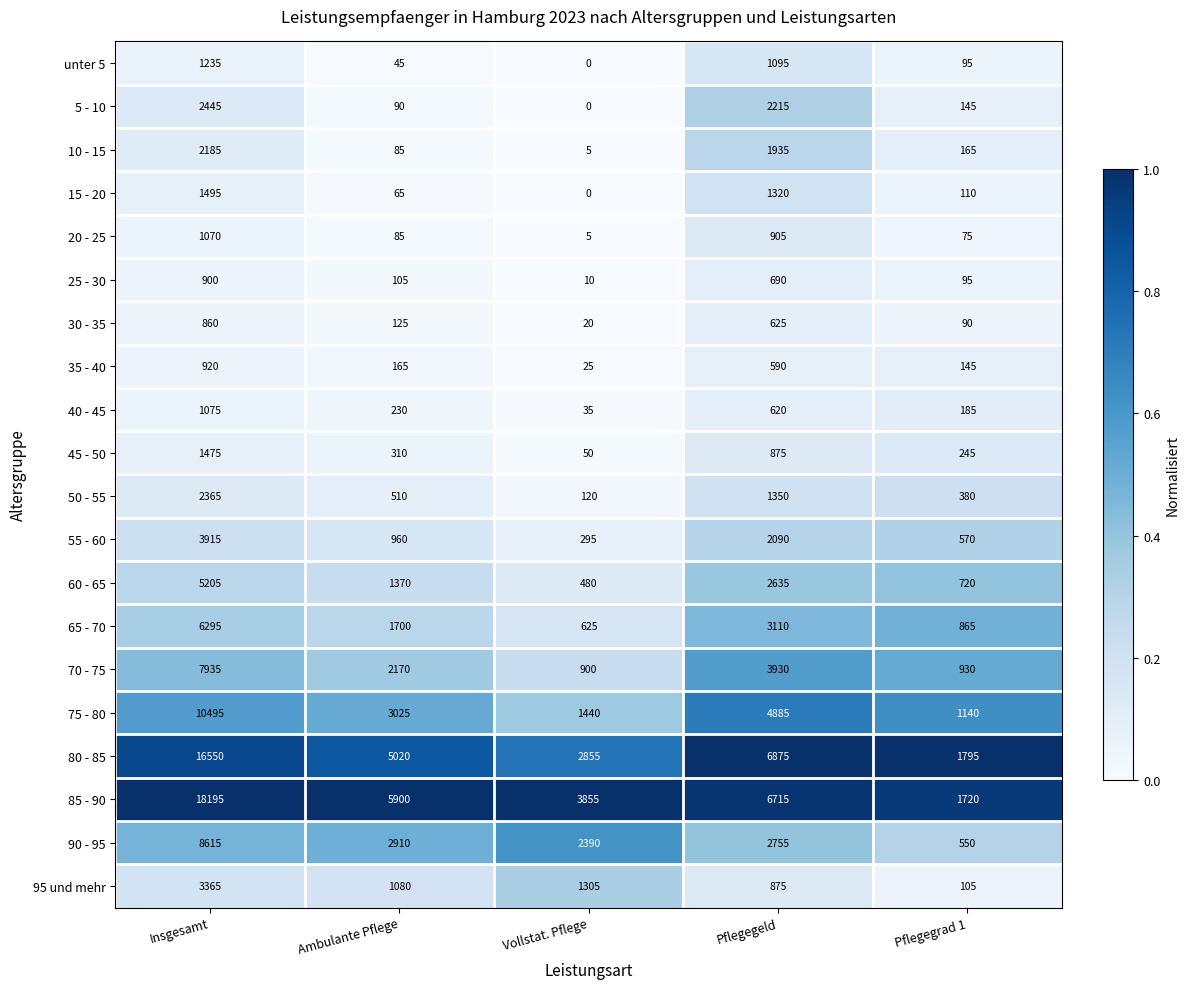

What is the greatest value displayed?

18195